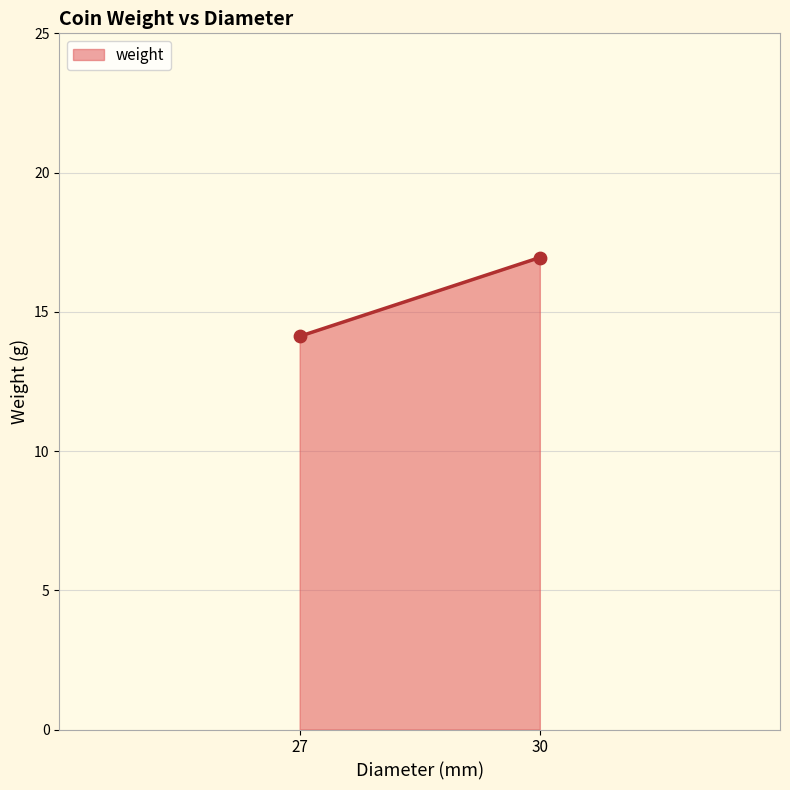

What is the smallest value displayed?

14.1